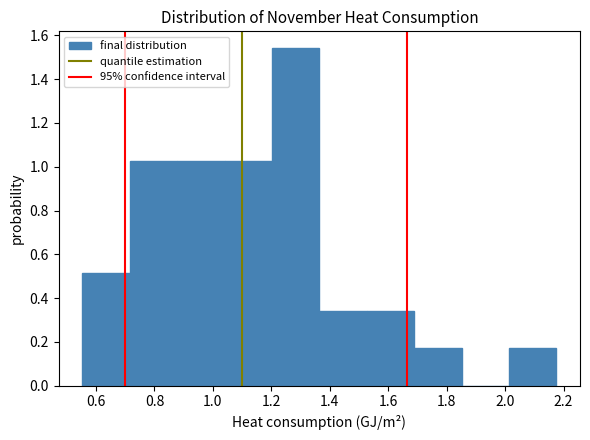

Reading left to right, transcribe this chart: for each bar, give the range it covers on the x-axis and its height. Neither the bar edges nor the heights are printed on the chart, so give them approximately, as read against the axes.

0.56 to 0.72: 0.52
0.72 to 0.88: 1.02
0.88 to 1.04: 1.02
1.04 to 1.20: 1.02
1.20 to 1.36: 1.54
1.36 to 1.52: 0.34
1.52 to 1.68: 0.34
1.68 to 1.86: 0.18
1.86 to 2.02: 0
2.02 to 2.18: 0.18